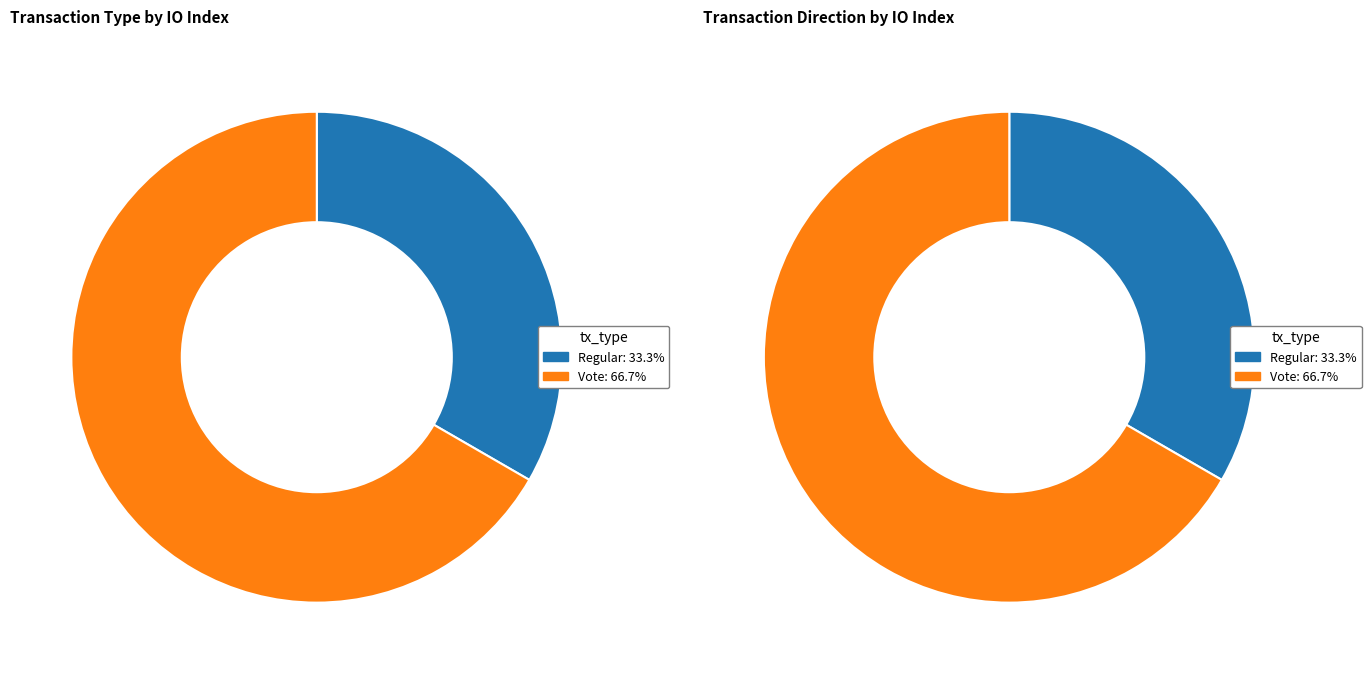

To the nearest percent, what percentage of the pie is Regular?

33%